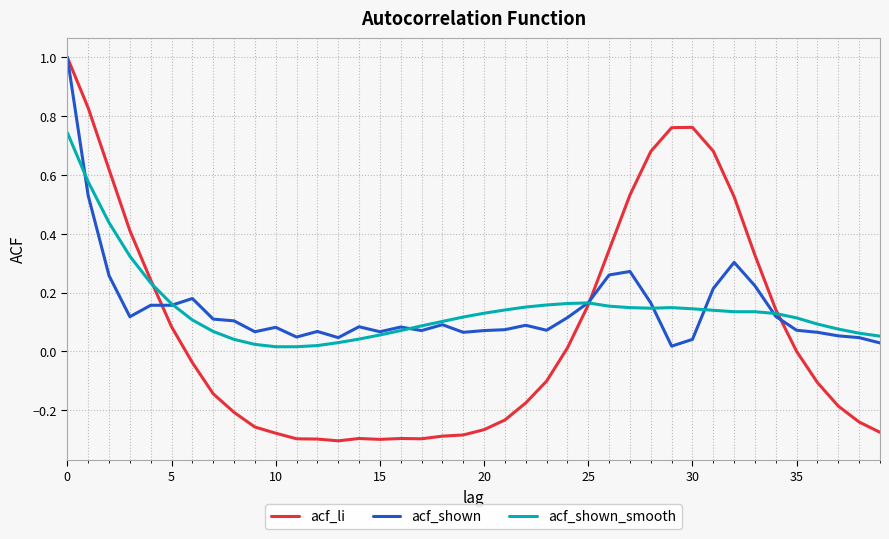

Which series has the widest spread of values?

acf_li